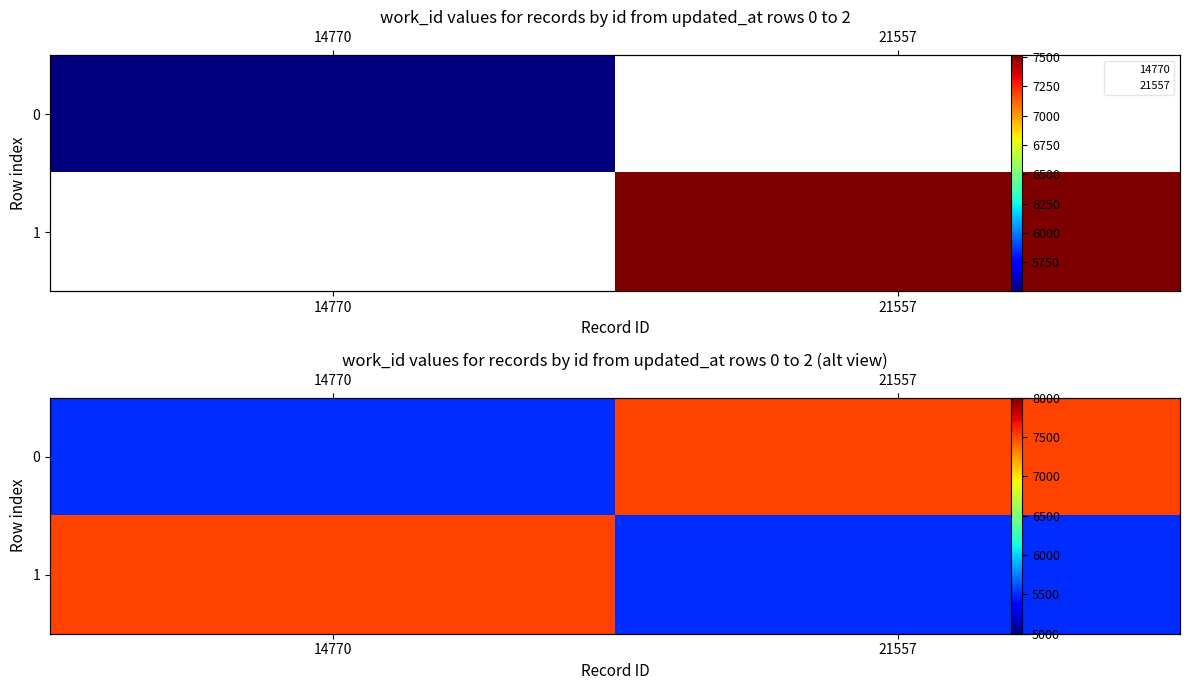

What is the highest value of the 1 series?

7516